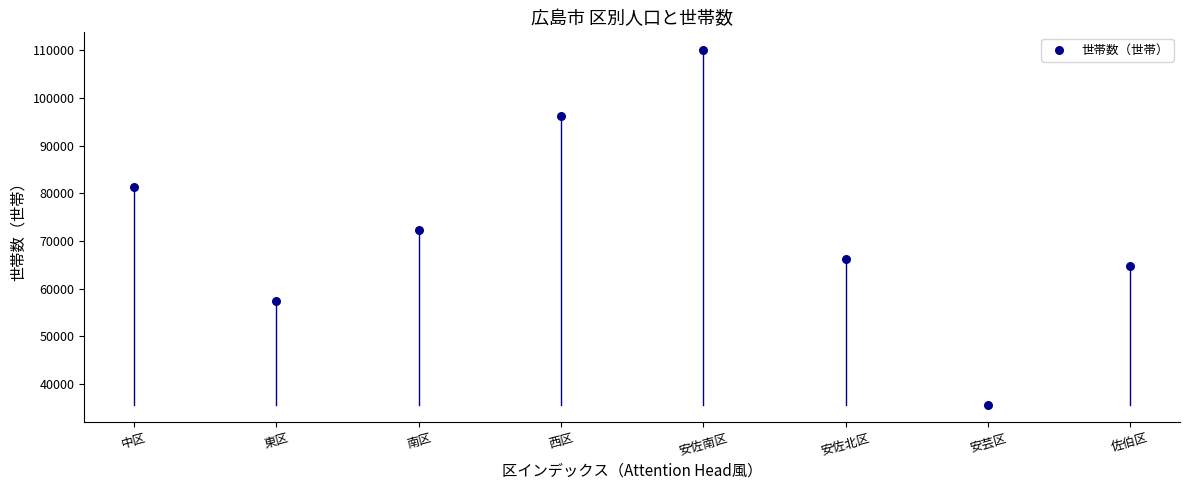

What is the average Y value?

73004